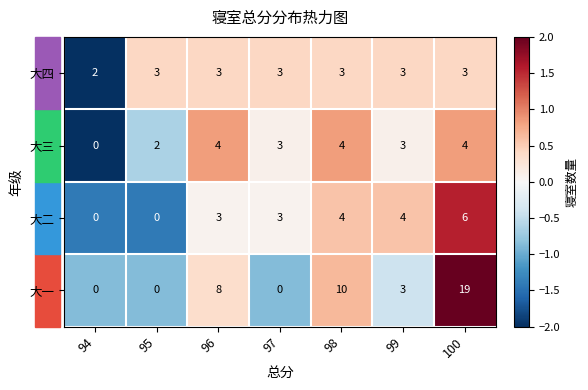

List the series in order of their peak value, highest first.

大一, 大二, 大三, 大四